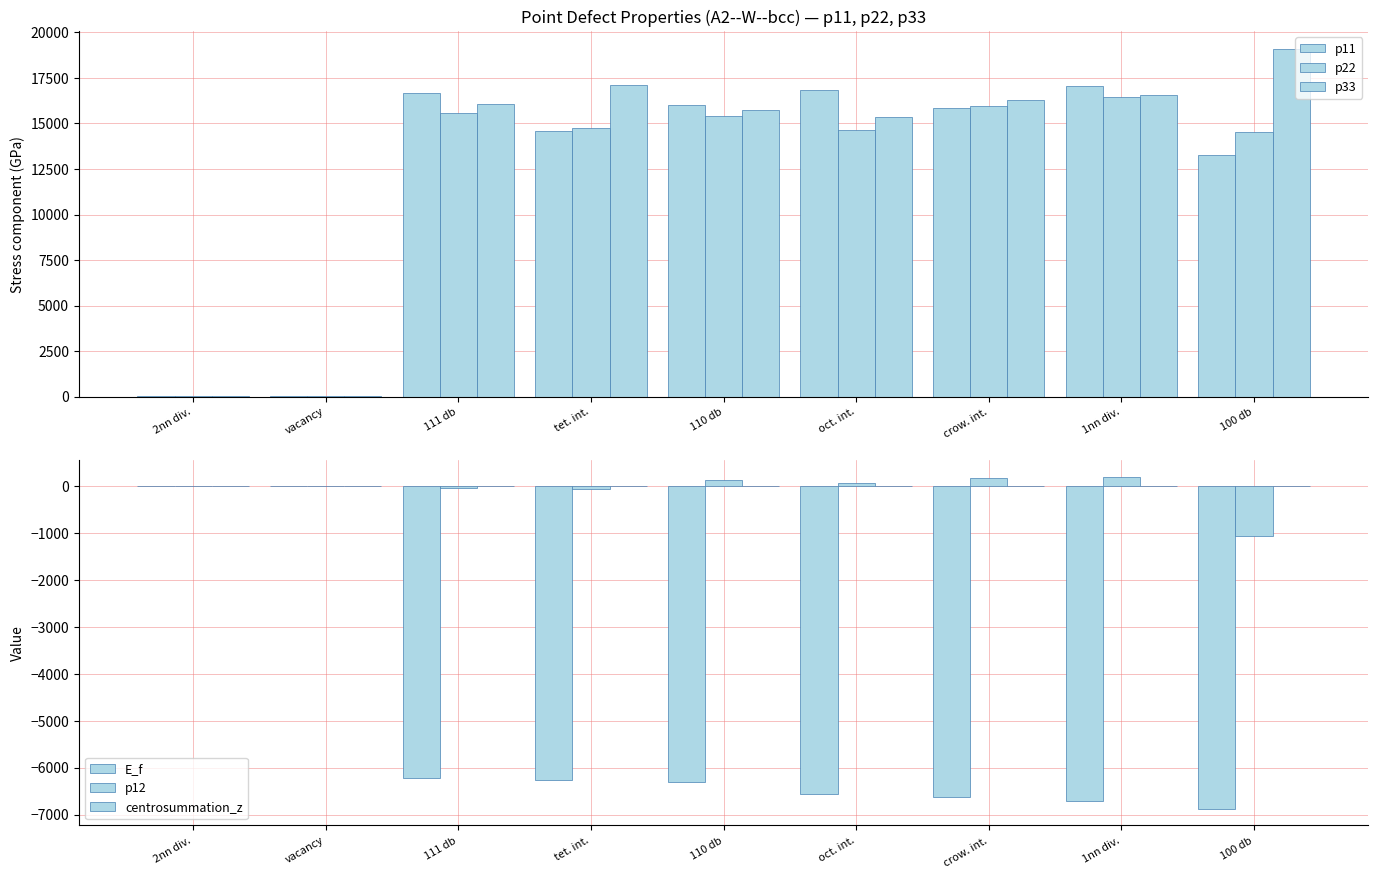

Which series has the largest total across all categories?

p33